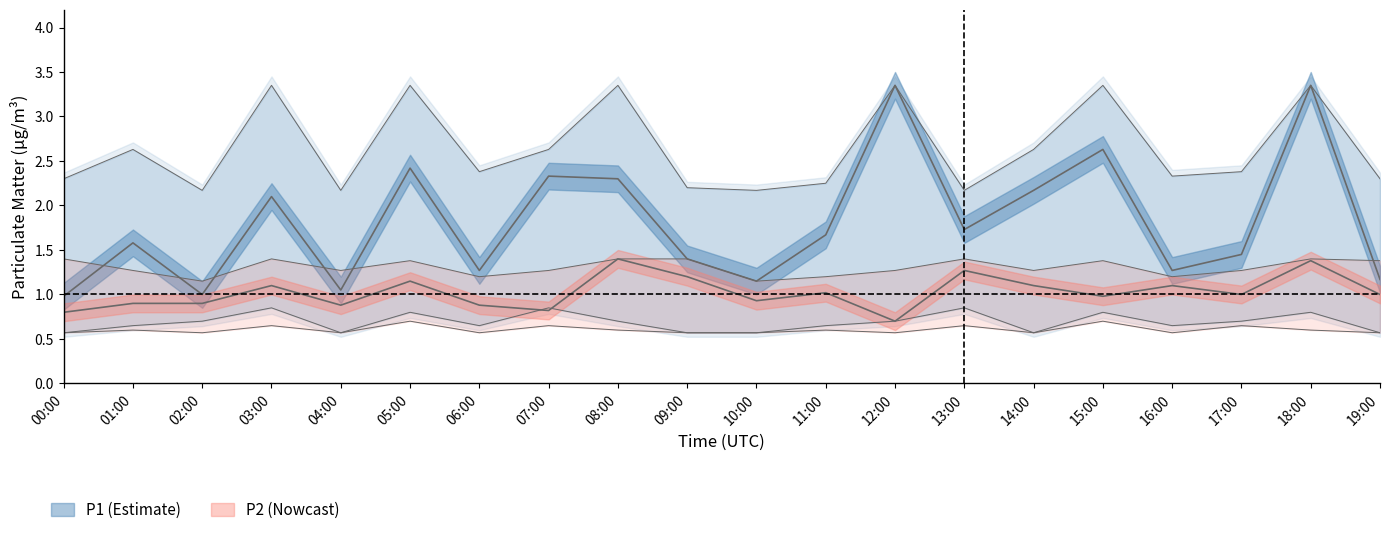

Reading left to right, what are all the values shown in this chart?

P1: 00:00=1.0	01:00=1.6	02:00=1.0	03:00=2.1	04:00=1.1	05:00=2.4	06:00=1.3	07:00=2.3	08:00=2.3	09:00=1.4	10:00=1.1	11:00=1.7	12:00=3.4	13:00=1.7	14:00=2.2	15:00=2.6	16:00=1.3	17:00=1.4	18:00=3.4	19:00=1.2
P1_upper: 00:00=2.3	01:00=2.6	02:00=2.2	03:00=3.4	04:00=2.2	05:00=3.4	06:00=2.4	07:00=2.6	08:00=3.4	09:00=2.2	10:00=2.2	11:00=2.2	12:00=3.4	13:00=2.2	14:00=2.6	15:00=3.4	16:00=2.3	17:00=2.4	18:00=3.4	19:00=2.3
P1_lower: 00:00=0.6	01:00=0.7	02:00=0.7	03:00=0.8	04:00=0.6	05:00=0.8	06:00=0.7	07:00=0.8	08:00=0.7	09:00=0.6	10:00=0.6	11:00=0.7	12:00=0.7	13:00=0.8	14:00=0.6	15:00=0.8	16:00=0.7	17:00=0.7	18:00=0.8	19:00=0.6
P2: 00:00=0.8	01:00=0.9	02:00=0.9	03:00=1.1	04:00=0.9	05:00=1.1	06:00=0.9	07:00=0.8	08:00=1.4	09:00=1.2	10:00=0.9	11:00=1.0	12:00=0.7	13:00=1.3	14:00=1.1	15:00=1.0	16:00=1.1	17:00=1.0	18:00=1.4	19:00=1.0
P2_upper: 00:00=1.4	01:00=1.3	02:00=1.1	03:00=1.4	04:00=1.3	05:00=1.4	06:00=1.2	07:00=1.3	08:00=1.4	09:00=1.4	10:00=1.1	11:00=1.2	12:00=1.3	13:00=1.4	14:00=1.3	15:00=1.4	16:00=1.2	17:00=1.3	18:00=1.4	19:00=1.4
P2_lower: 00:00=0.6	01:00=0.6	02:00=0.6	03:00=0.7	04:00=0.6	05:00=0.7	06:00=0.6	07:00=0.7	08:00=0.6	09:00=0.6	10:00=0.6	11:00=0.6	12:00=0.6	13:00=0.7	14:00=0.6	15:00=0.7	16:00=0.6	17:00=0.7	18:00=0.6	19:00=0.6